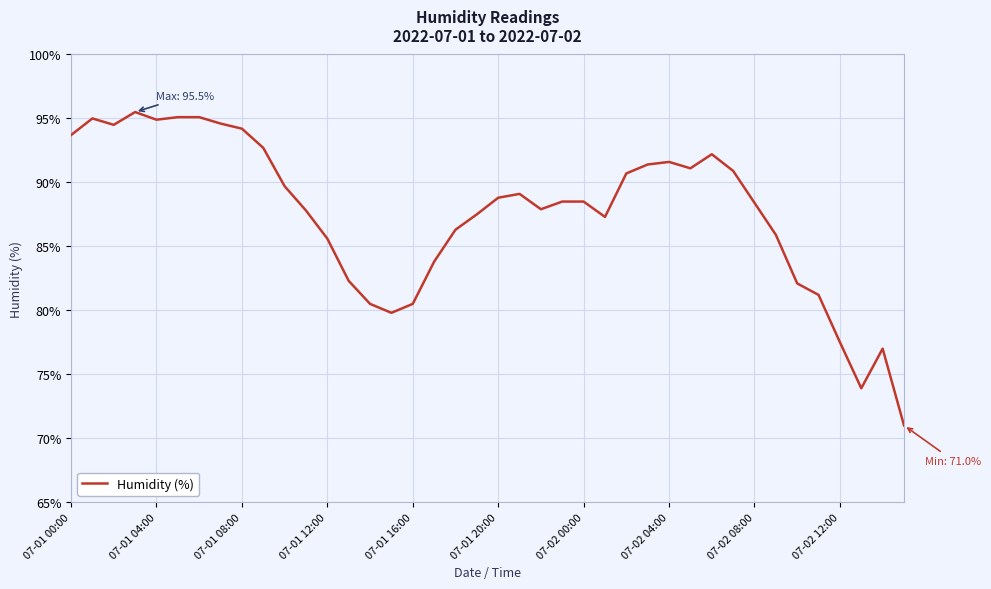

What is the smallest value displayed?

71.0